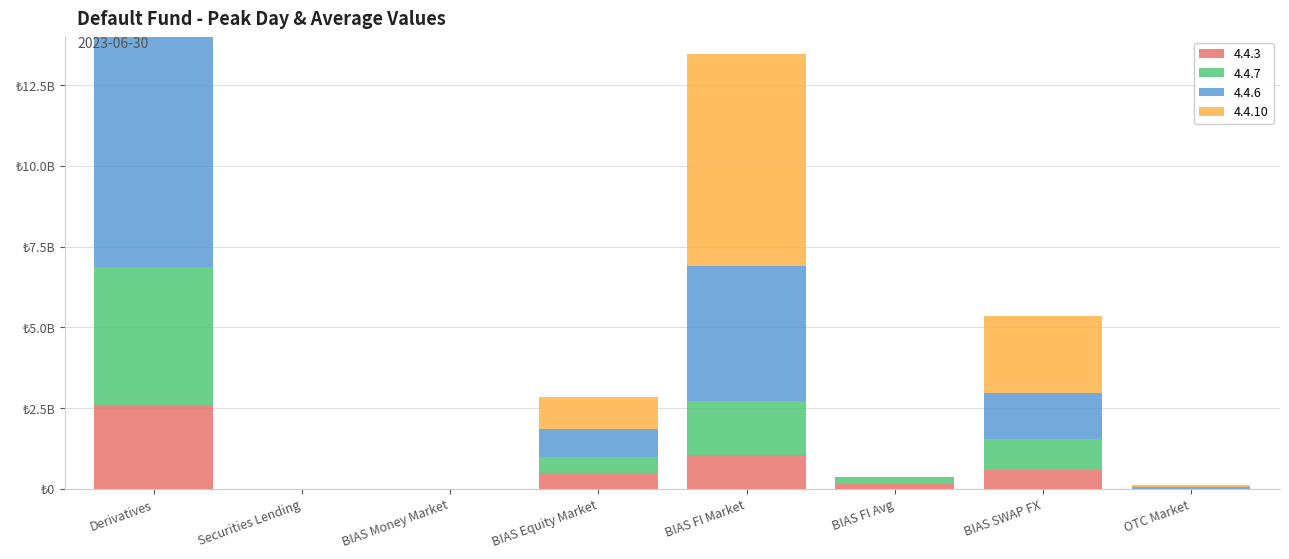

Which category has the highest value across all series?

Derivatives